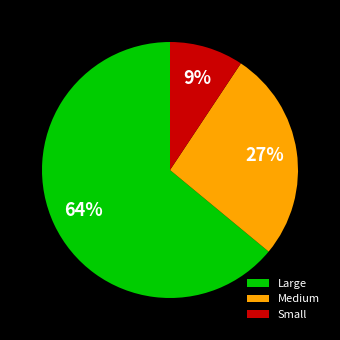

To the nearest percent, what is the difference between the largest and smallest slice percentages?

55%